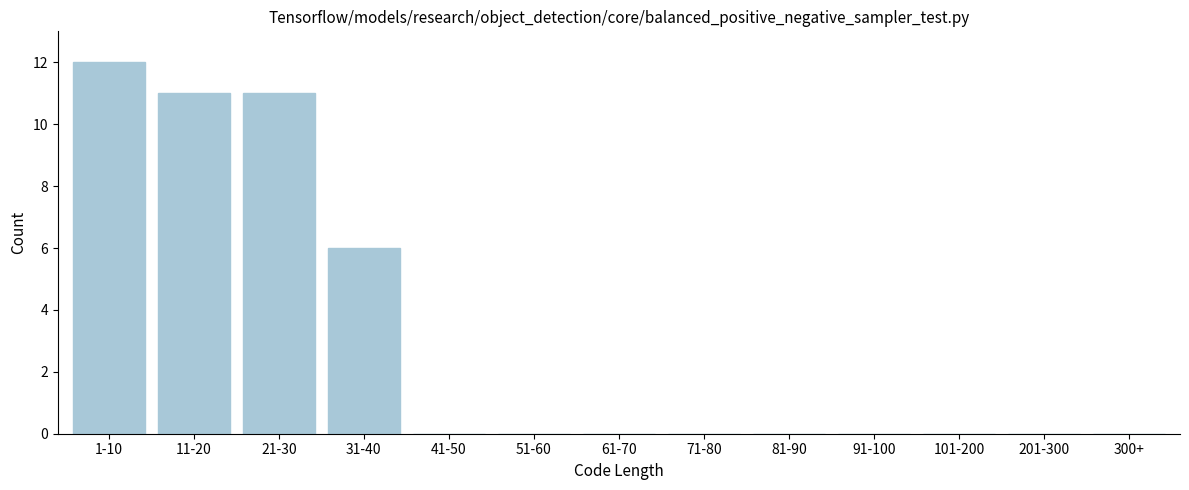

Reading left to right, extract all data points from this chart.

1-10=12	11-20=11	21-30=11	31-40=6	41-50=0	51-60=0	61-70=0	71-80=0	81-90=0	91-100=0	101-200=0	201-300=0	300+=0